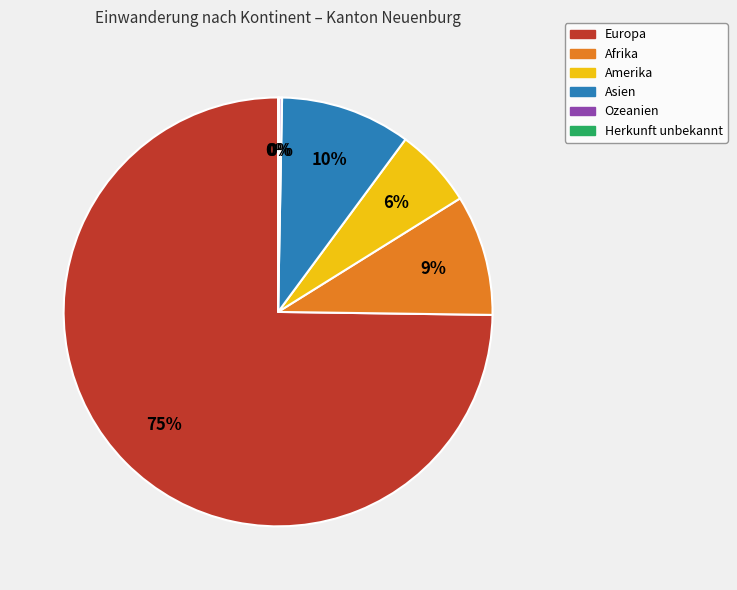

Is the sum of Amerika and Europa greater than half?

Yes